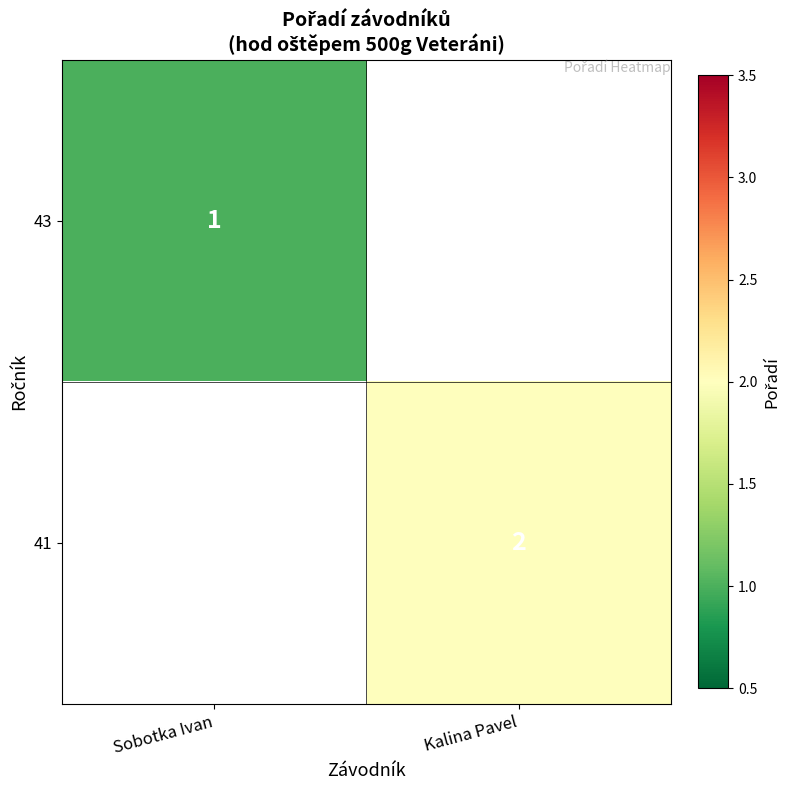

Is the value of 43 at Sobotka Ivan greater than the value of 41 at Kalina Pavel?

No